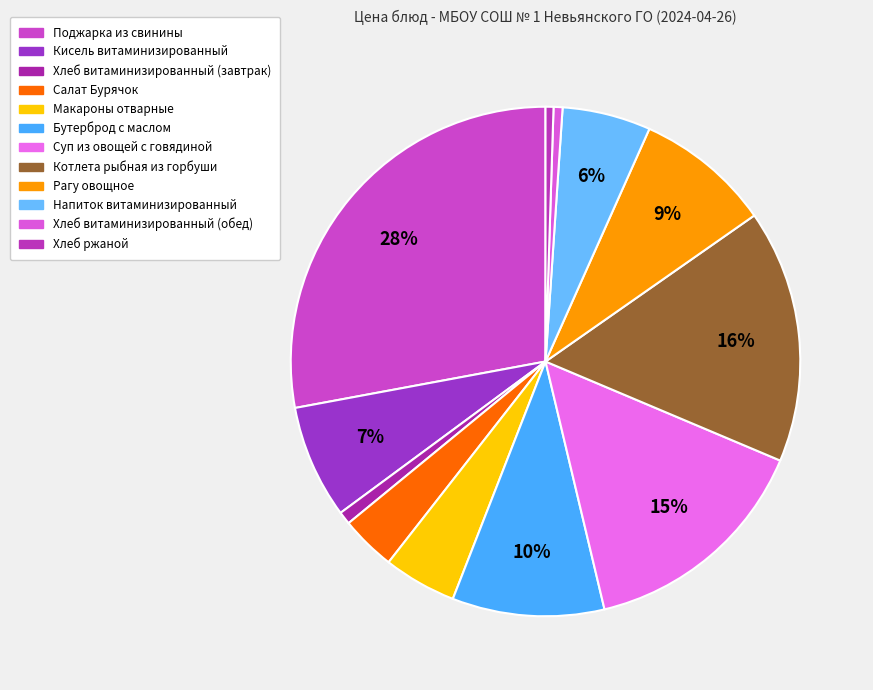

To the nearest percent, what is the combined percentage of Рагу овощное and Напиток витаминизированный?

14%